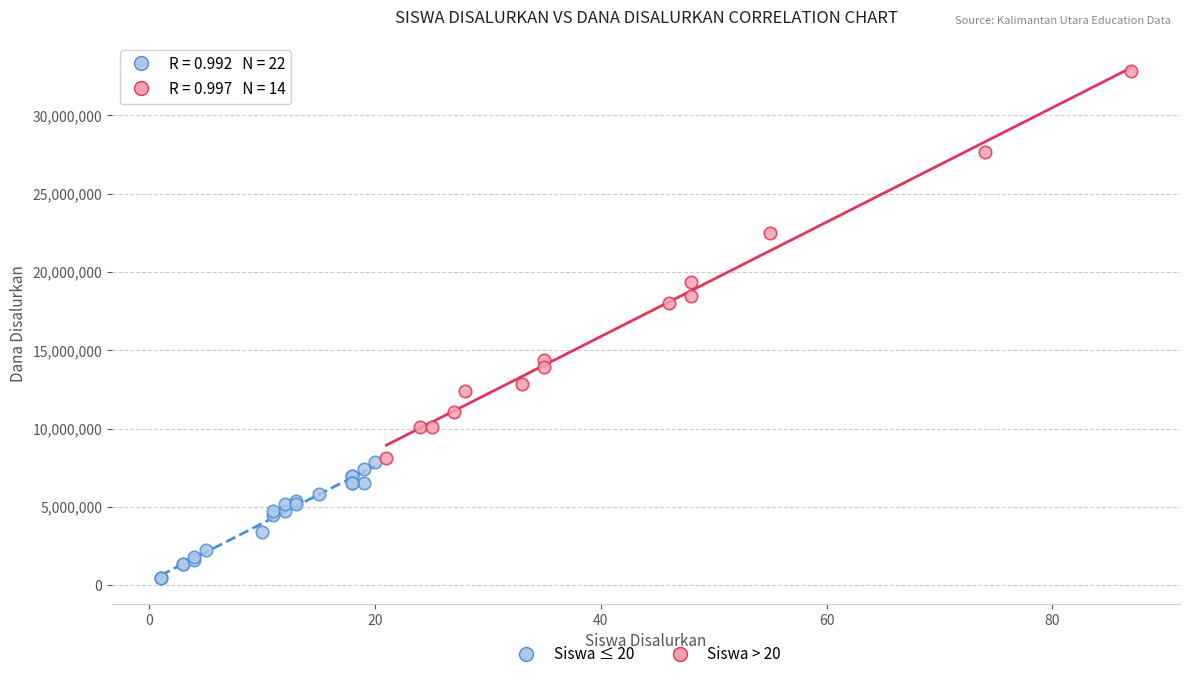

Which series has the largest Y range (max minus min)?

Siswa > 20